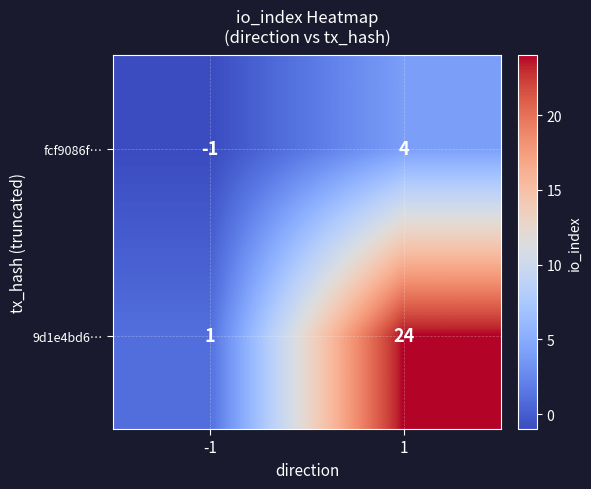

The value of fcf9086f… at 1 is 5. True or false?

False